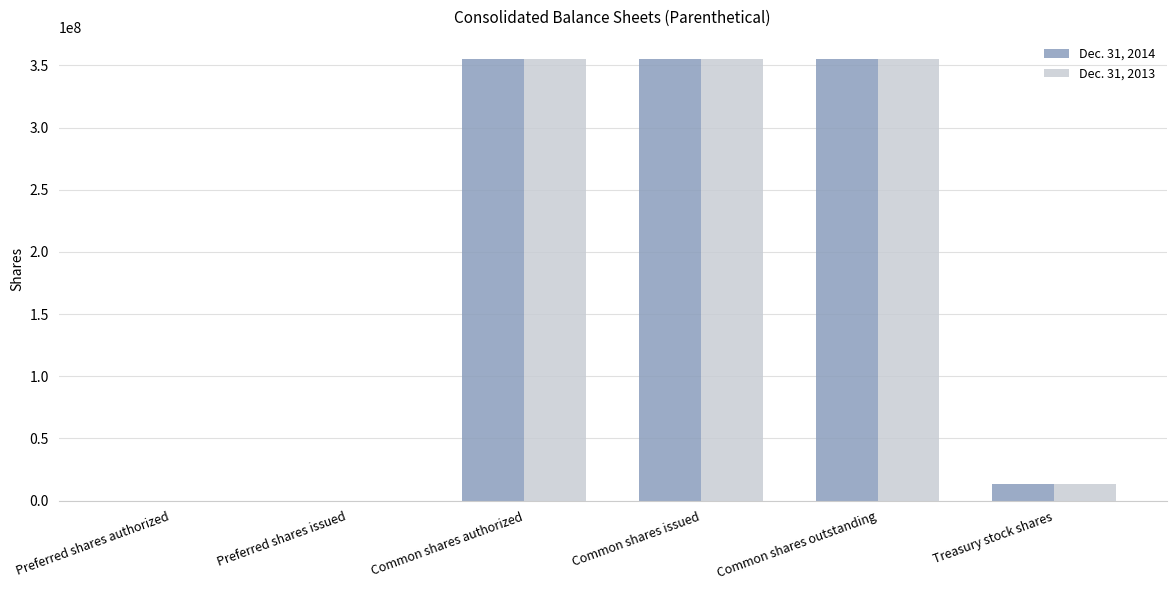

What is the total value across all series at Common shares authorized?

710400000